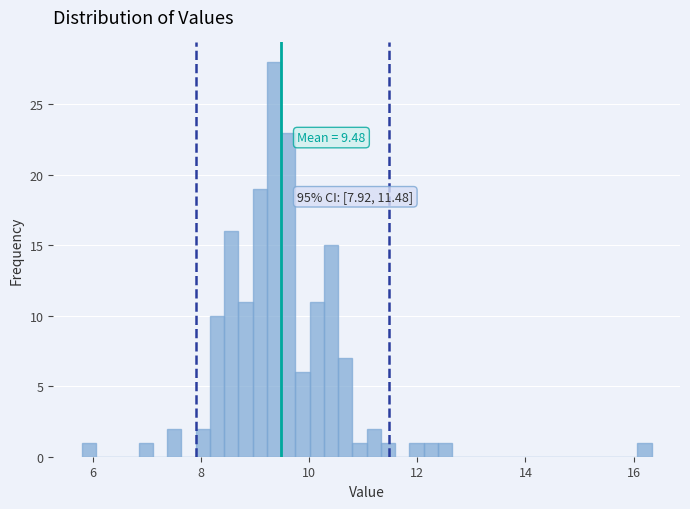

Read against the x-axis, roughly where is the centre of the tallest bar?

9.4